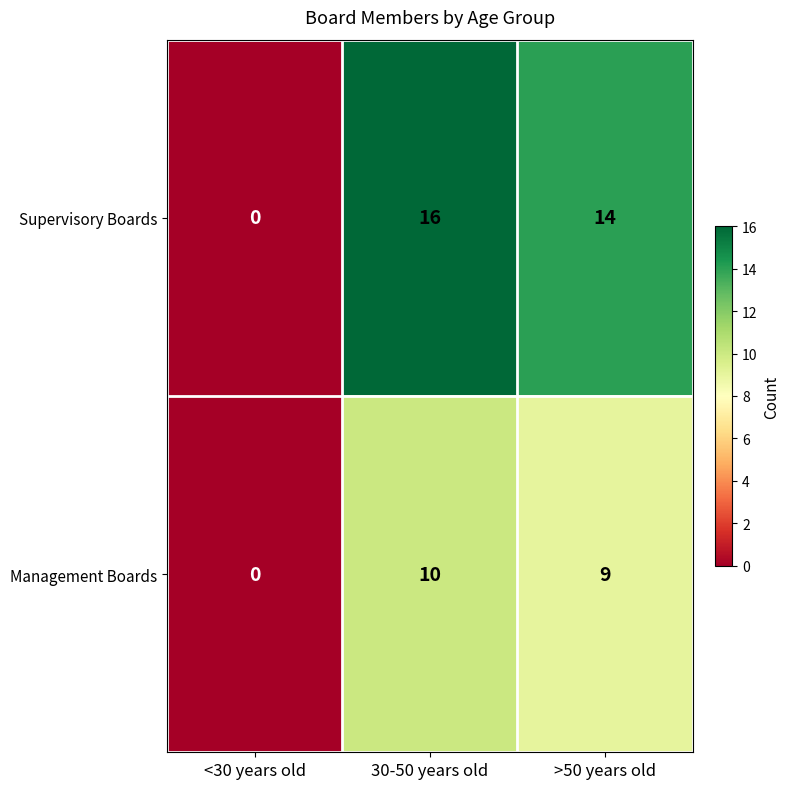

How many distinct data groups are displayed?

2